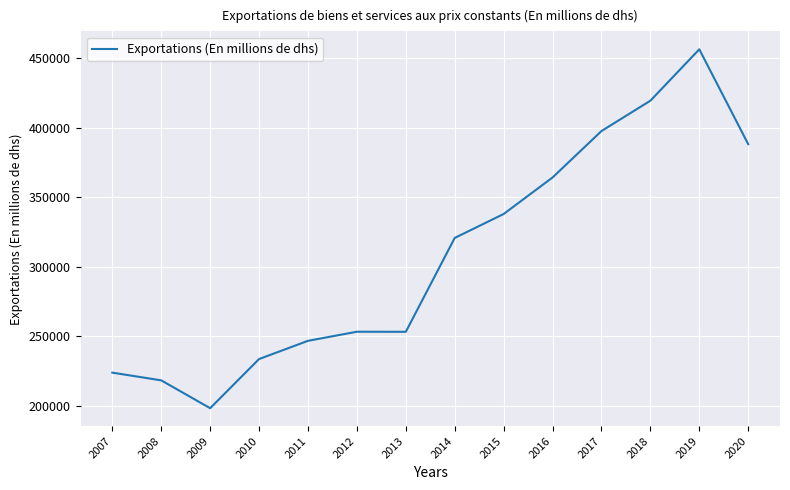

How many lines are shown in the chart?

1